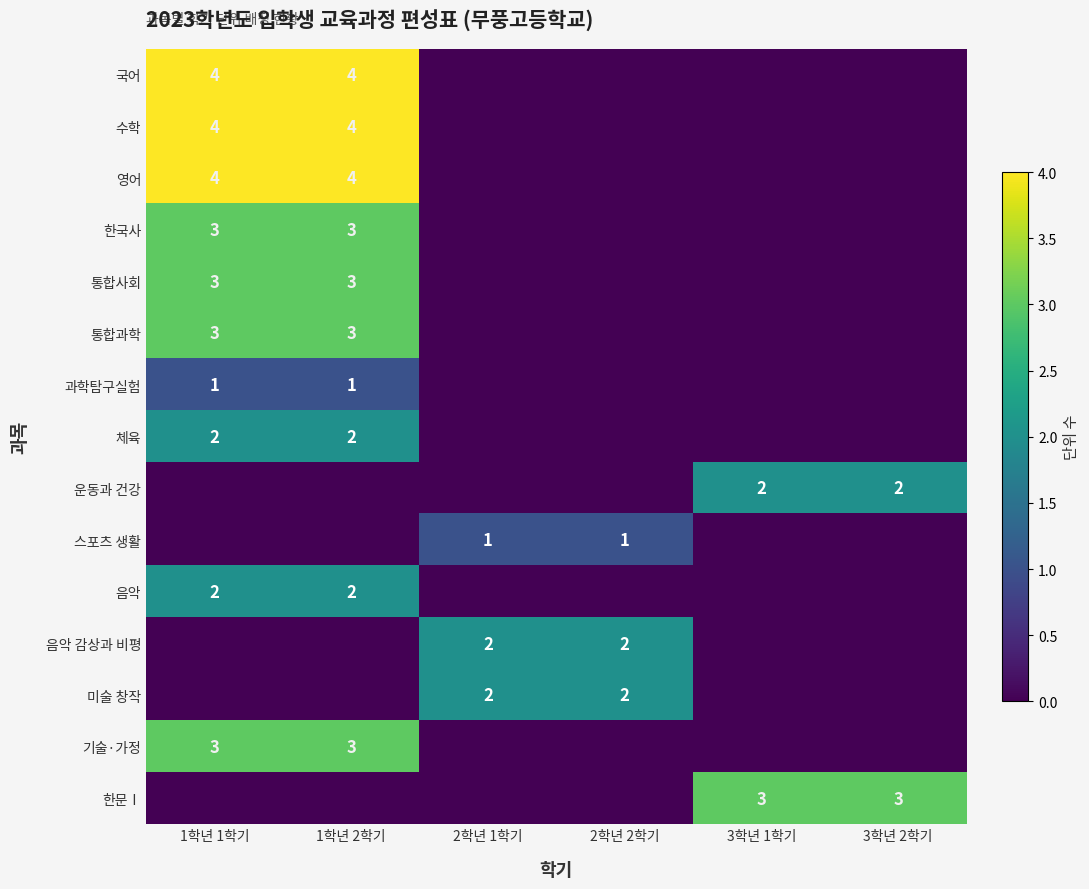

Is it true that 음악 감상과 비평 equals 3 at 2학년 2학기?

False